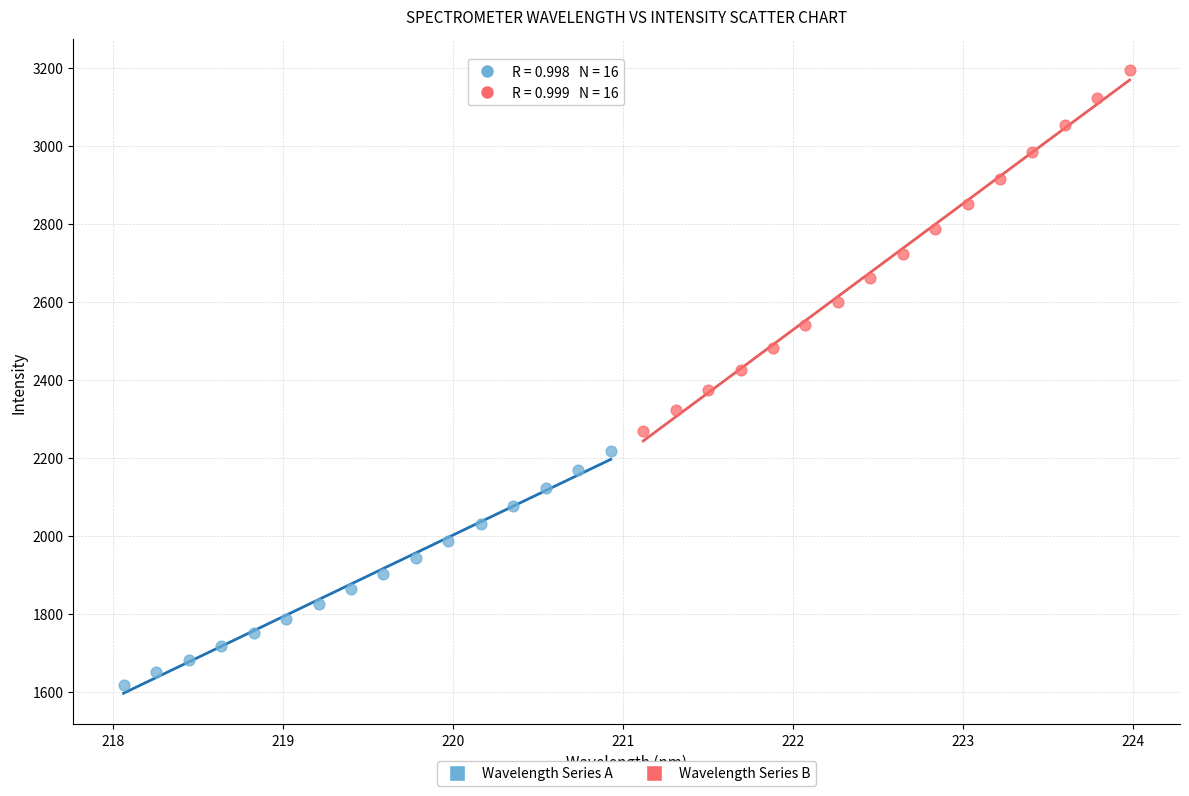

Which series contains the highest Y value?

Wavelength Series B